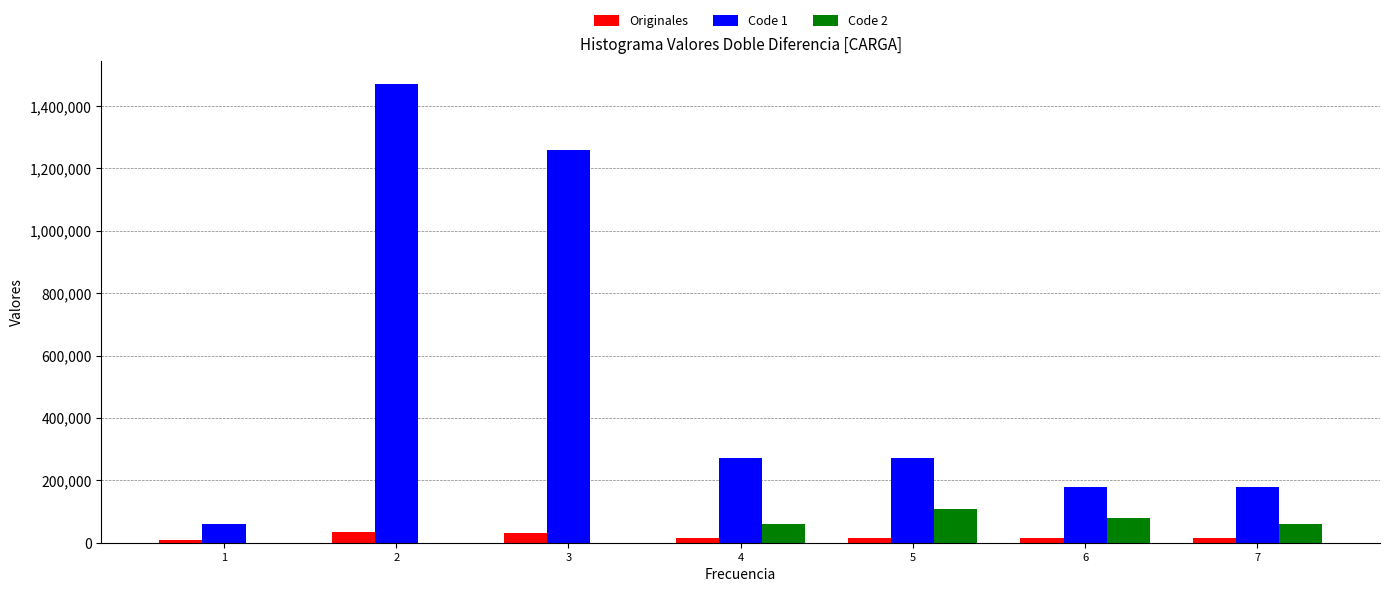

Reading left to right, list every range on the x-axis with the height of the bar of each series over it. The values are not printed on the chart, so give them approximately, as read against the axis.

0.5 to 1.5: Originales=under 20000	Code 1=60000	Code 2=0
1.5 to 2.5: Originales=40000	Code 1=1480000	Code 2=0
2.5 to 3.5: Originales=40000	Code 1=1260000	Code 2=0
3.5 to 4.5: Originales=under 20000	Code 1=280000	Code 2=60000
4.5 to 5.5: Originales=under 20000	Code 1=280000	Code 2=100000
5.5 to 6.5: Originales=under 20000	Code 1=180000	Code 2=80000
6.5 to 7.5: Originales=under 20000	Code 1=180000	Code 2=60000